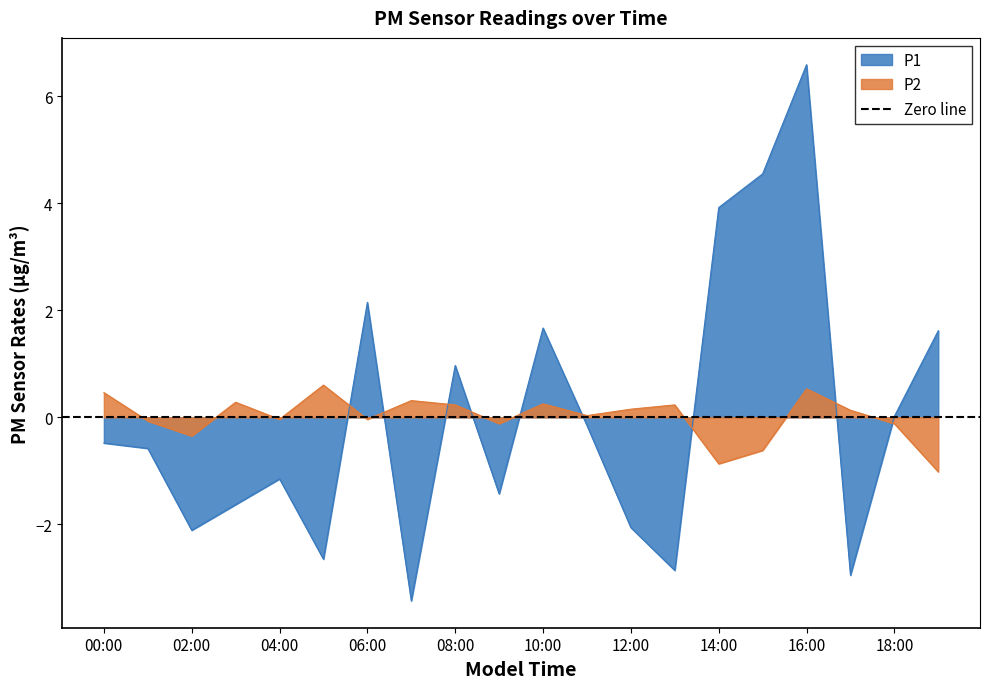

In P1, how many points are higher than both neighbors (excluding endpoints)?

5